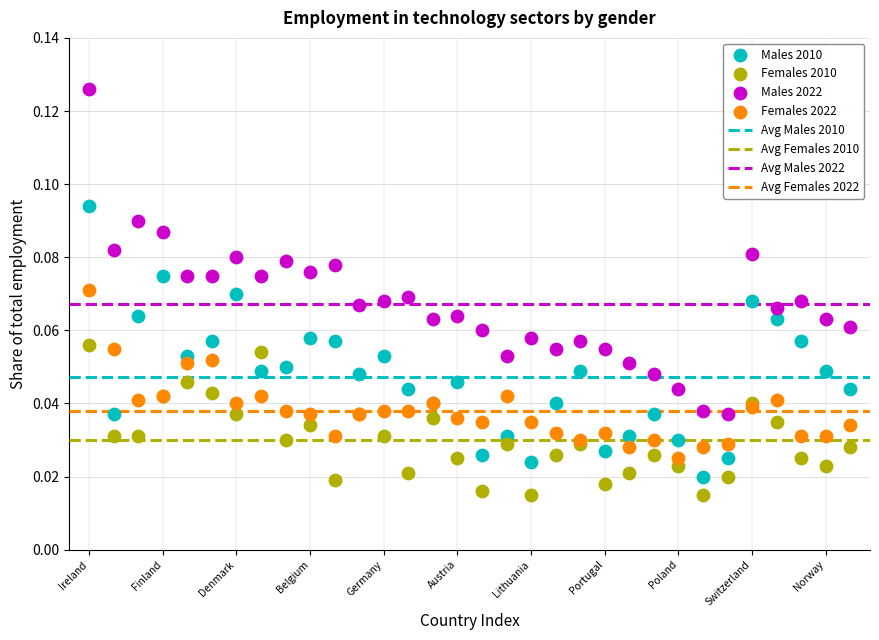

Which series reaches the maximum Y coordinate?

Males 2022